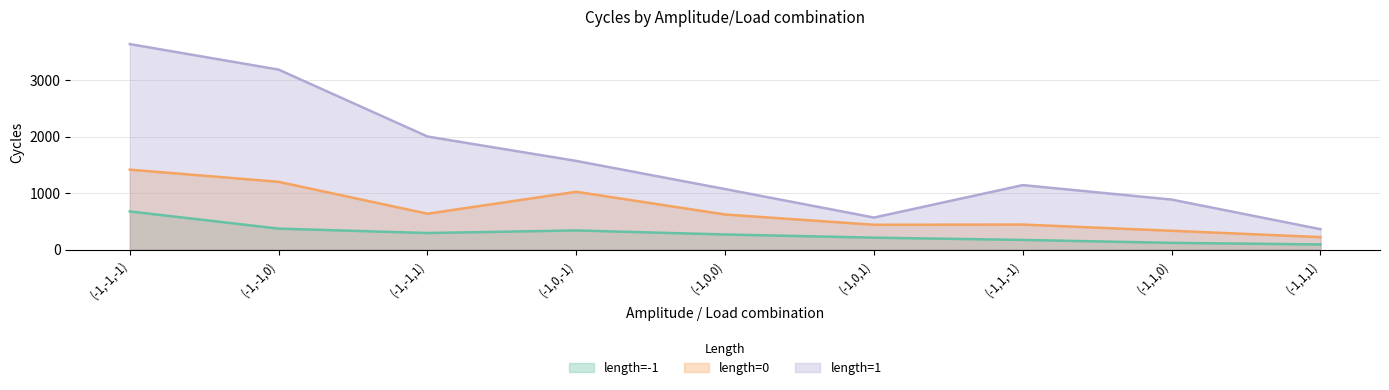

What is the value of the length=-1 point at the 7th from the left?

170